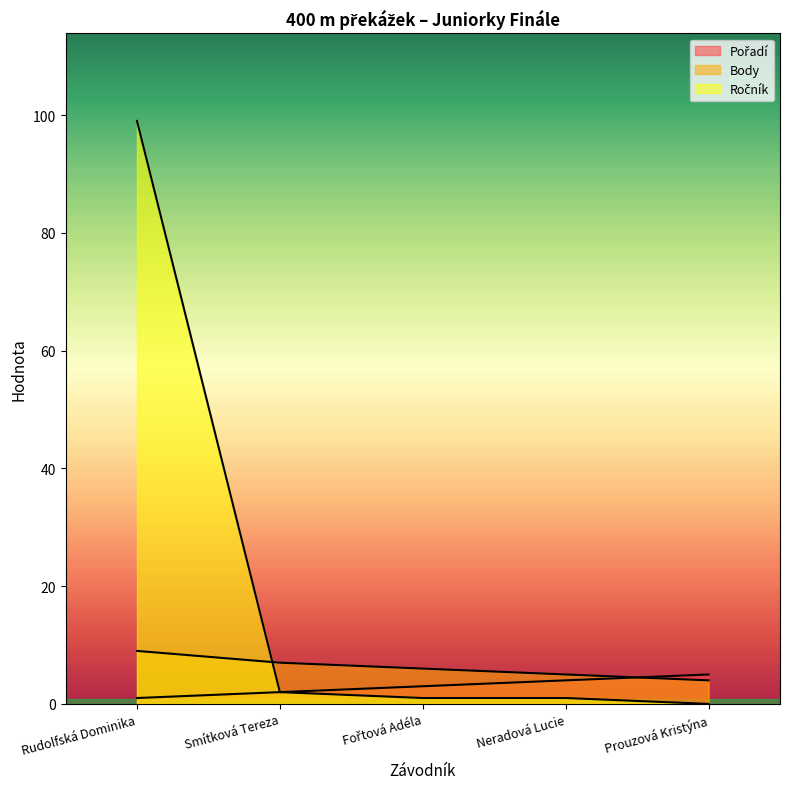

Reading right to left, transcribe all the data shown in this chart.

Pořadí: 5	4	3	2	1
Body: 4	5	6	7	9
Ročník: 0	1	1	2	99